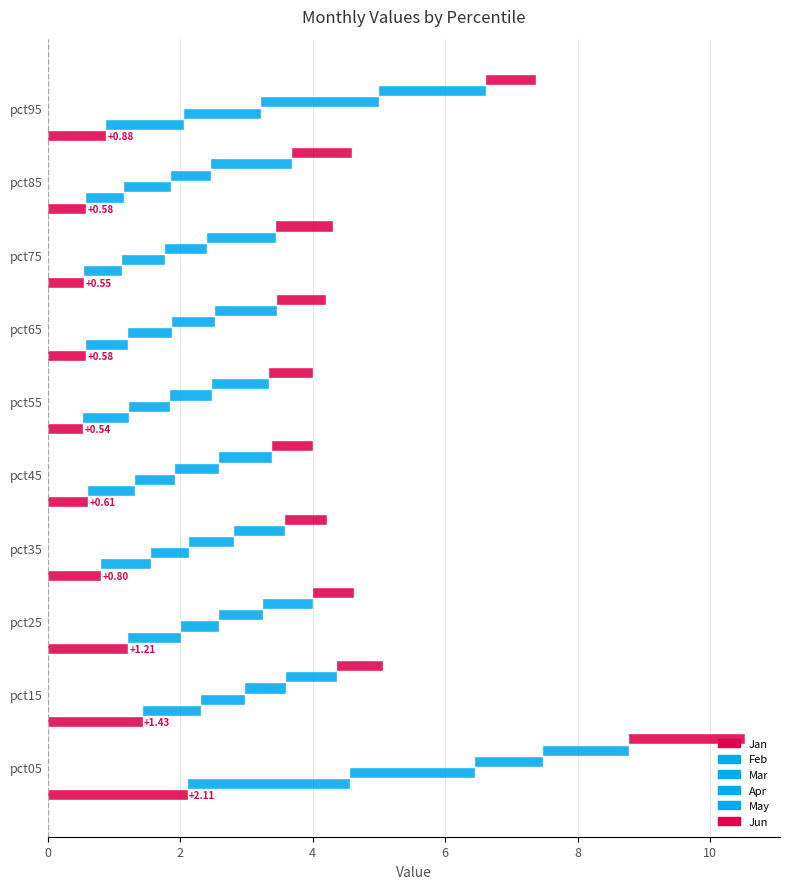

What is the total value across all series at pct45?

4.0